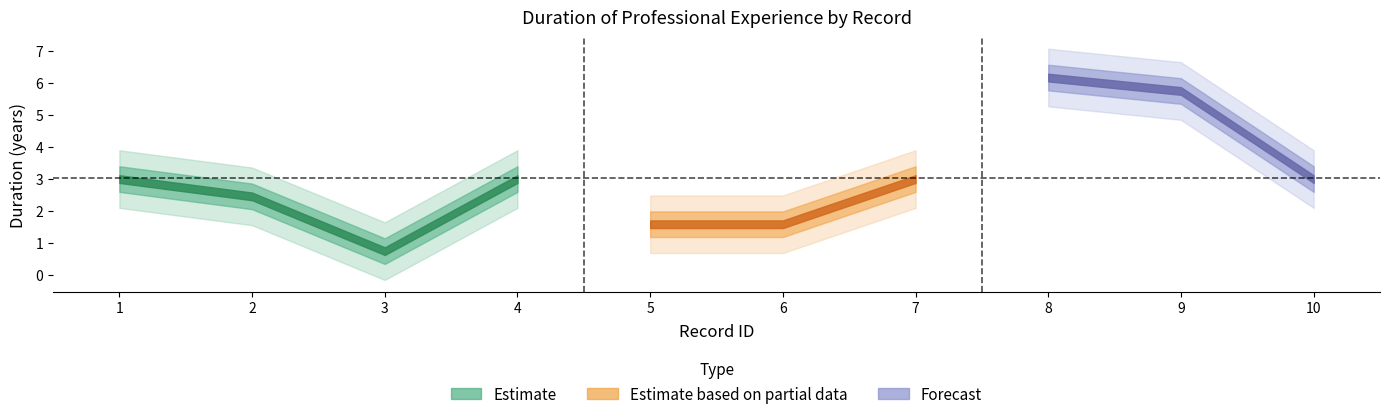

What is the value of the 8th point from the left?

6.2